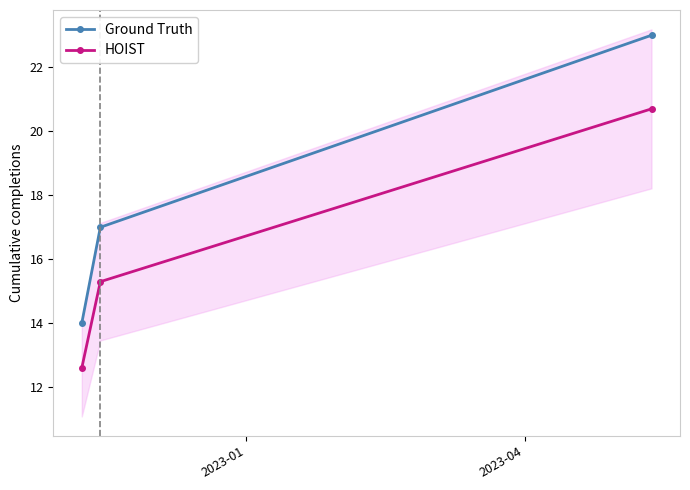

What is the maximum value for Ground Truth?

23.0